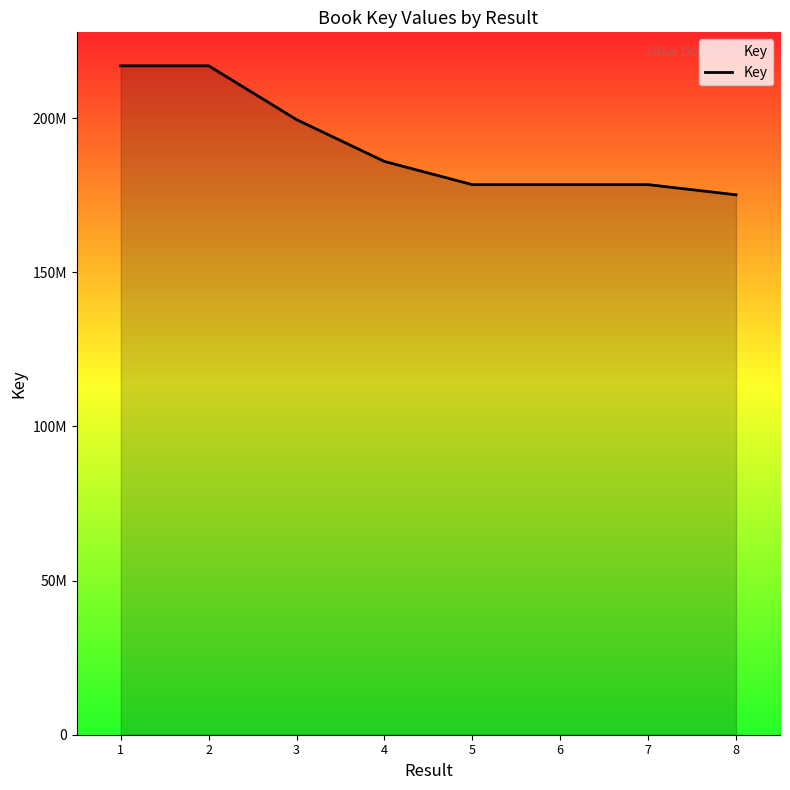

Reading left to right, transcribe all the data shown in this chart.

1=216989765	2=216989726	3=199525968	4=185960359	5=178436635	6=178436671	7=178436713	8=175141084